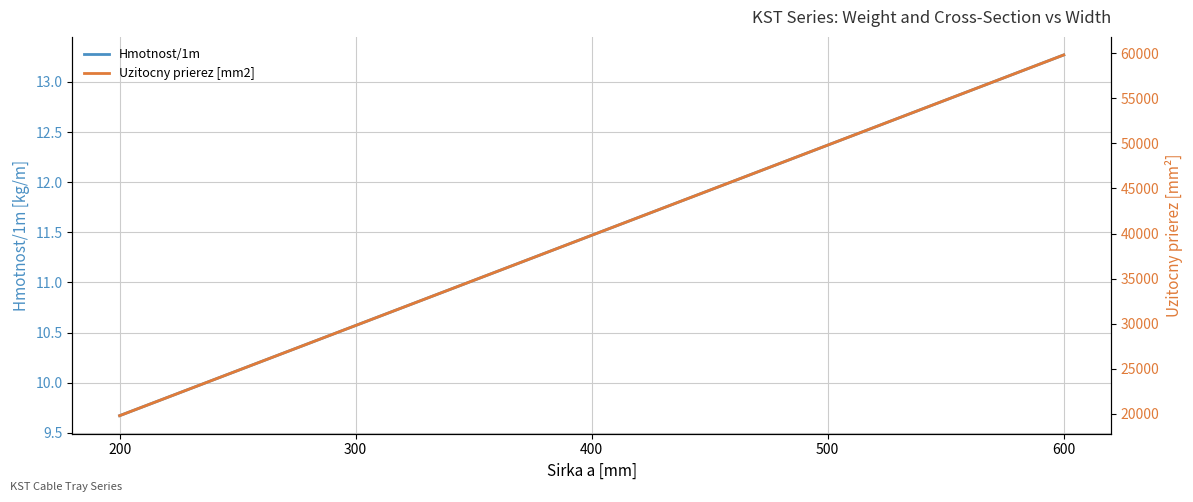

At which category is the sum across all series the highest?

600